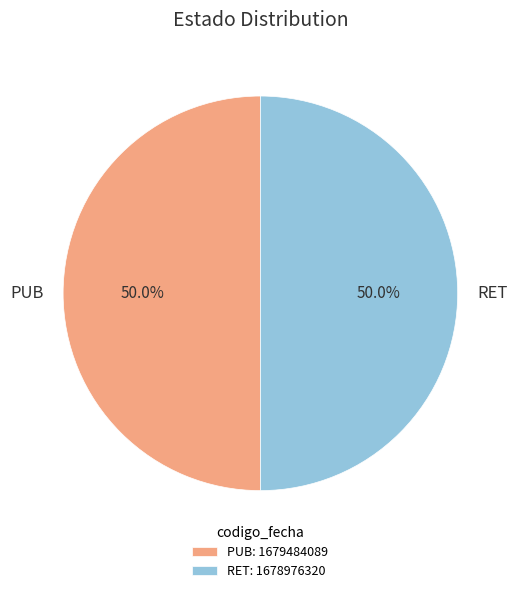

Is the sum of PUB and RET greater than half?

Yes